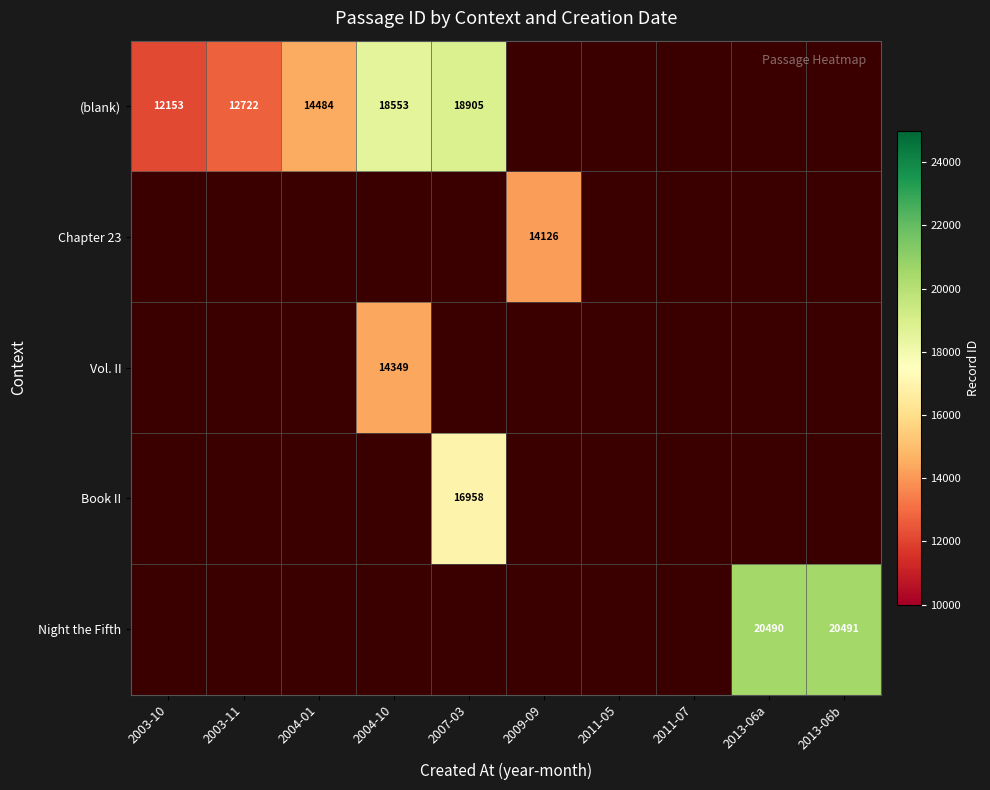

Count the number of categories in the chart.

10